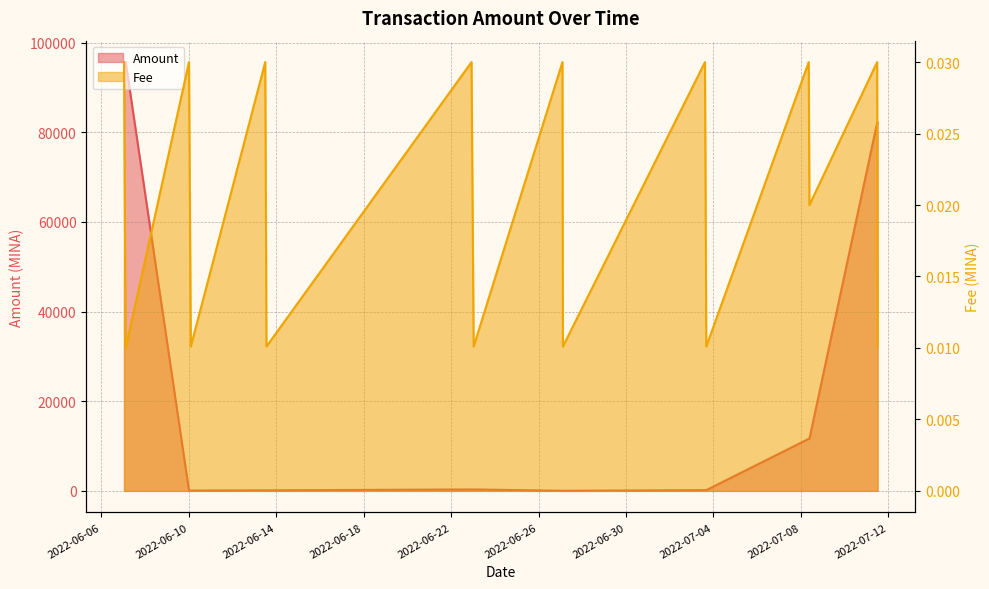

At which label does Amount first exceed 320?

2022-06-07 01:03:00